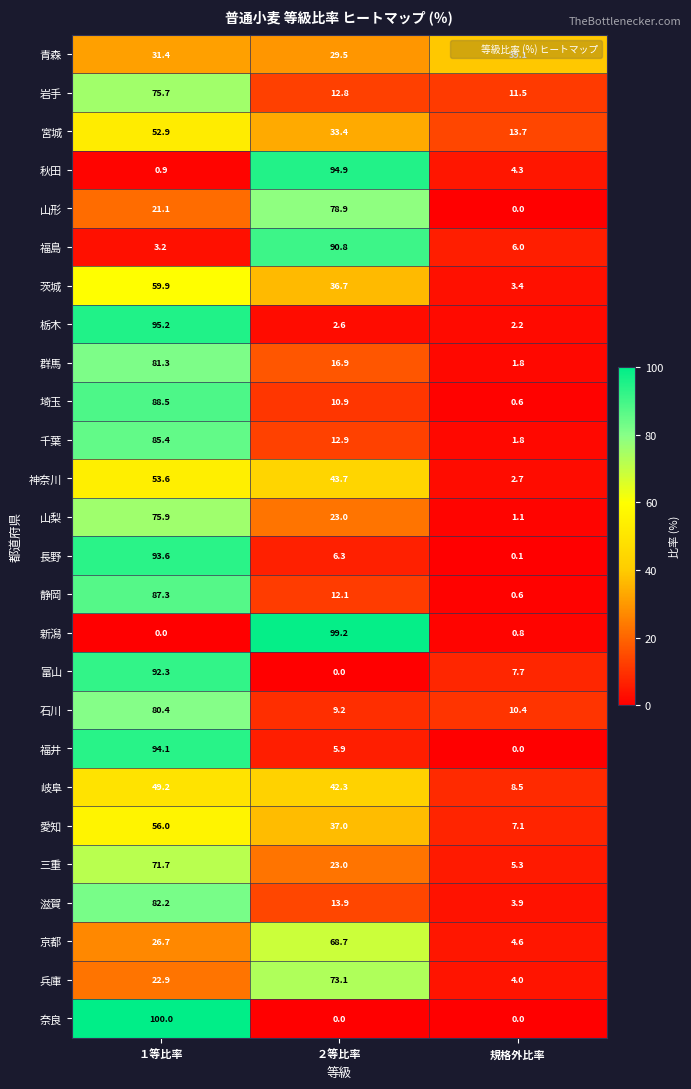

At which category is the sum across all series the highest?

１等比率